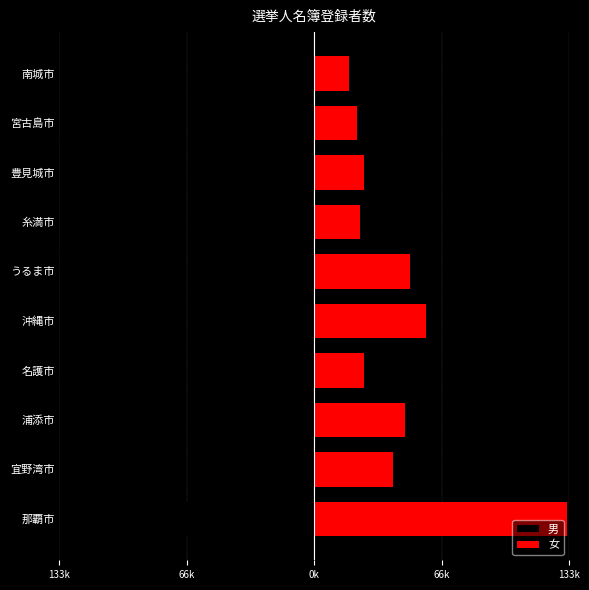

The value of 男 at 糸満市 is -7500. True or false?

False